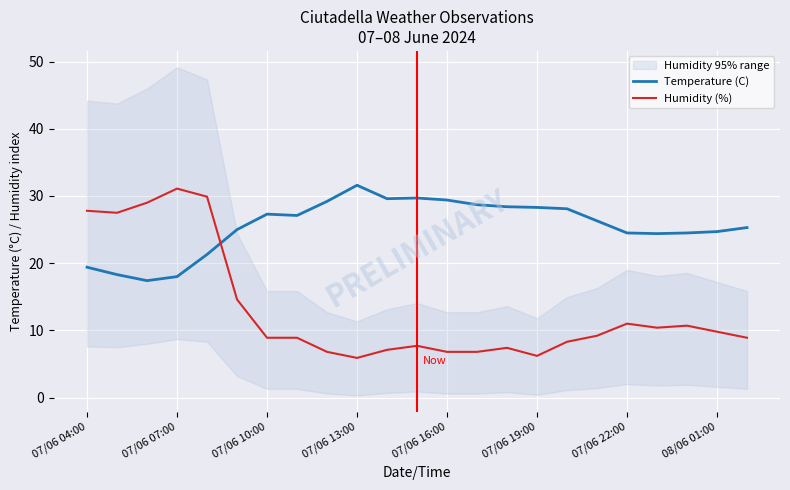

Which series has the largest total across all categories?

Temperature (C)